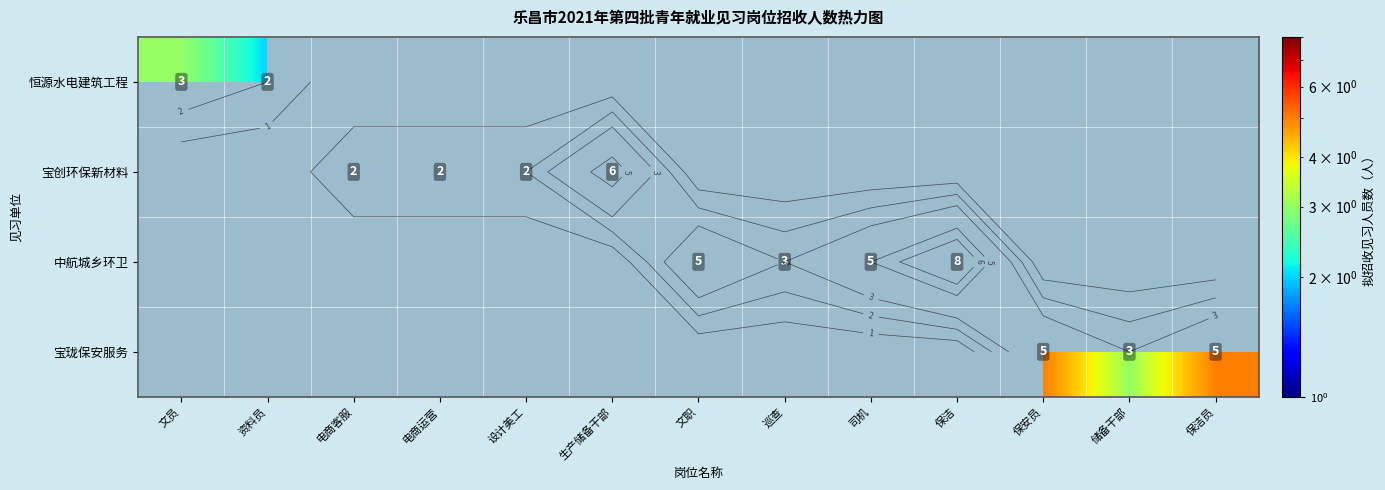

Where is 恒源水电建筑工程 nearest to the value 2?

资料员